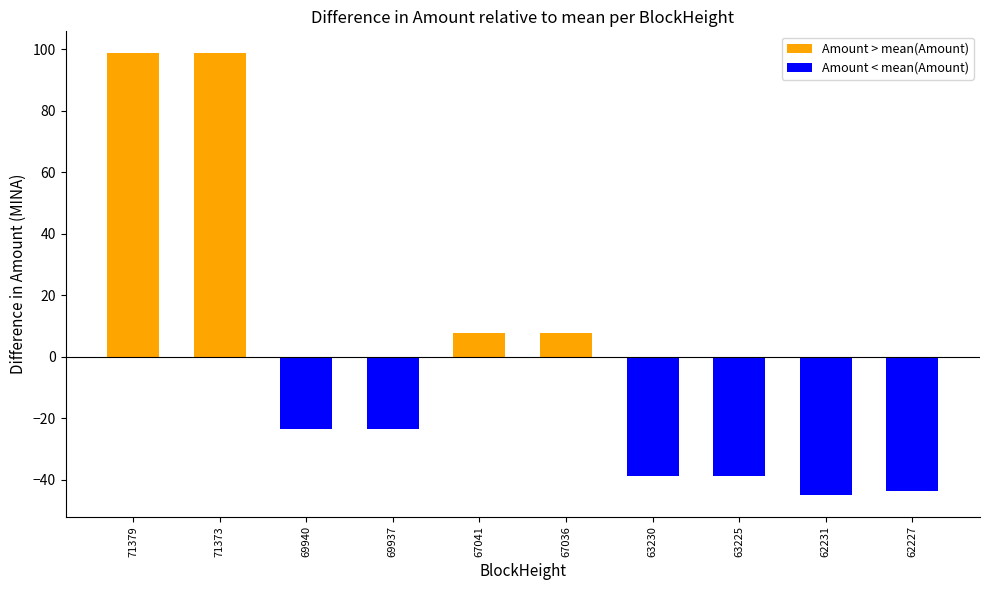

What is the difference between the highest and lowest values at 71379?

98.6